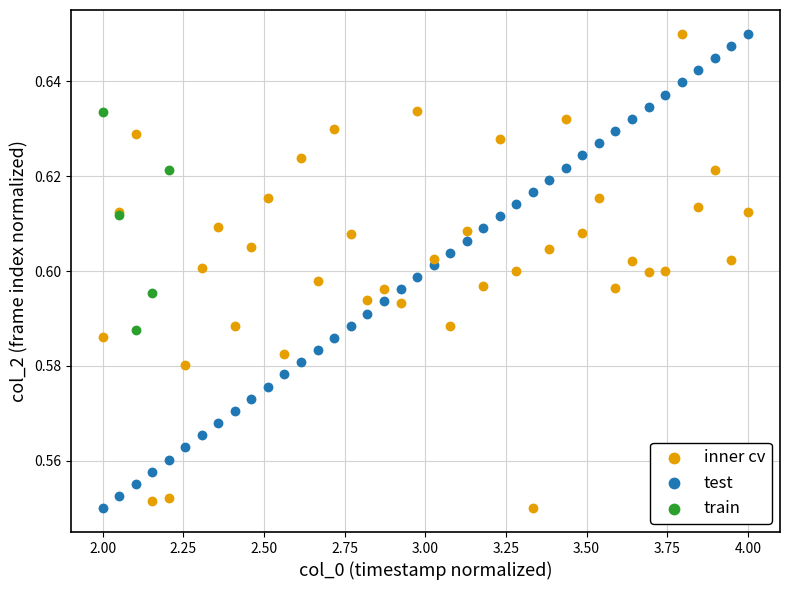

What are all the series names shown in the legend?

inner cv, test, train